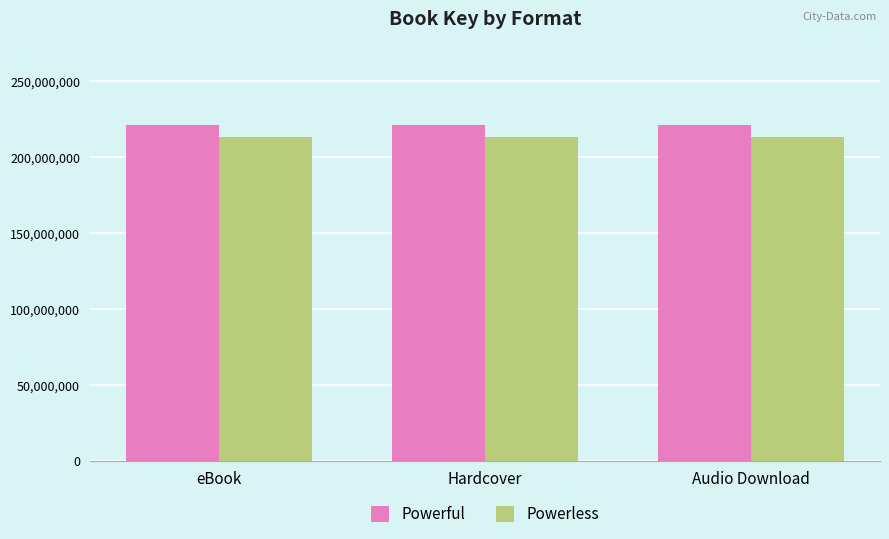

What is the total value across all series at eBook?

433941086